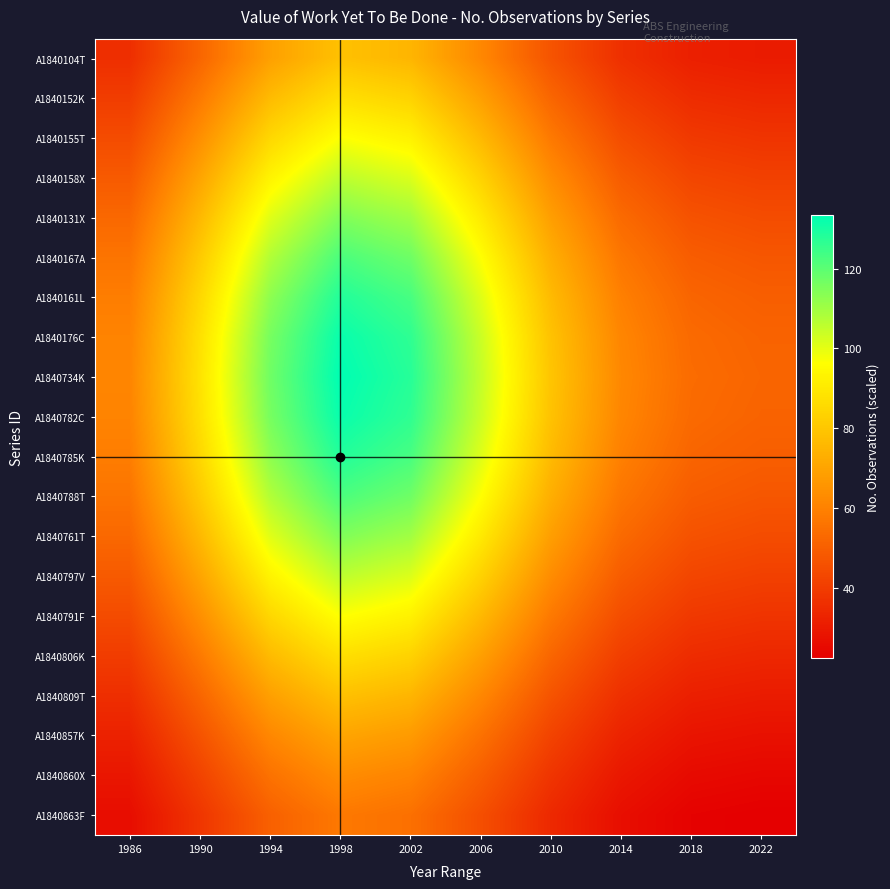

What is the total value across all series at 2010?

1225.8